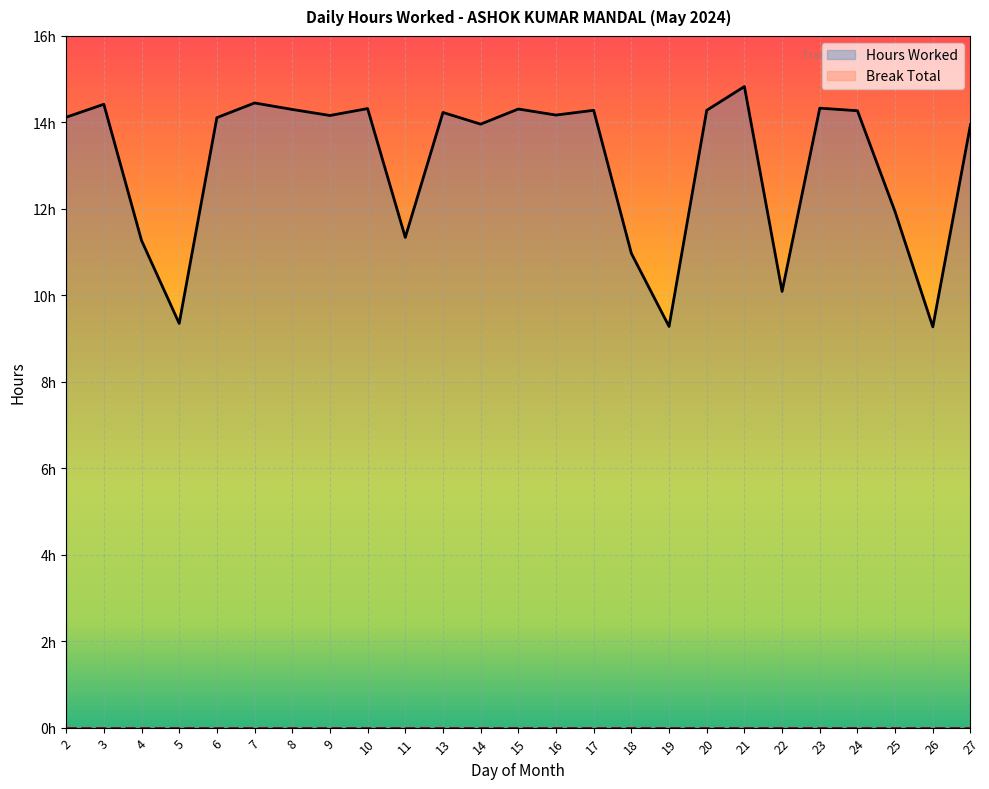

Is it true that the value at 7 is 14.4?

True